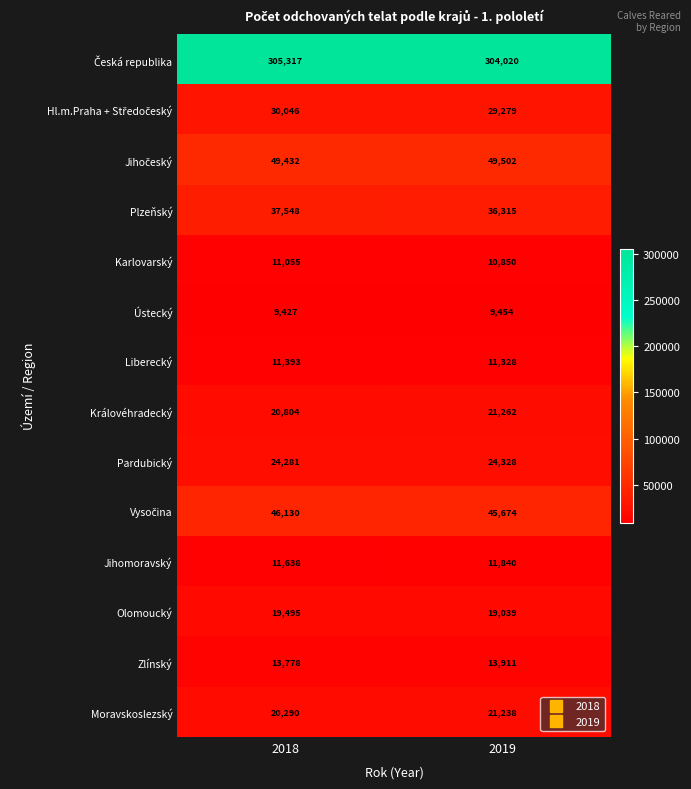

At which category is the sum across all series the highest?

2018